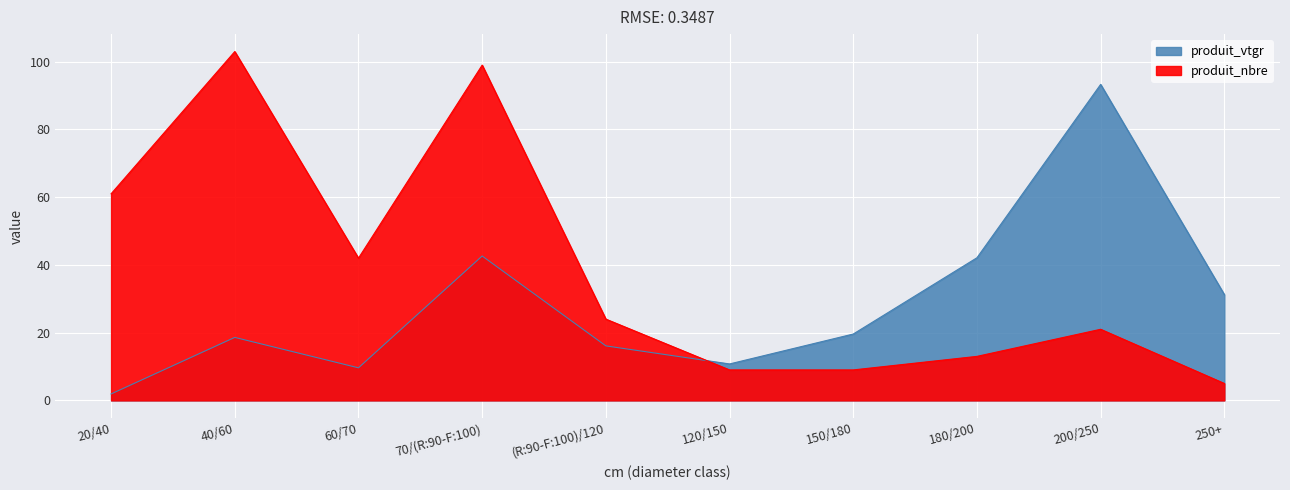

How many values in the produit_nbre series exceed 24?

4